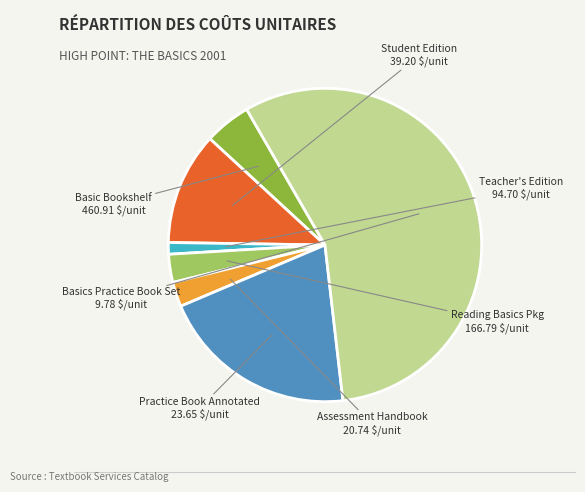

Which slice is the largest?

Basic Bookshelf